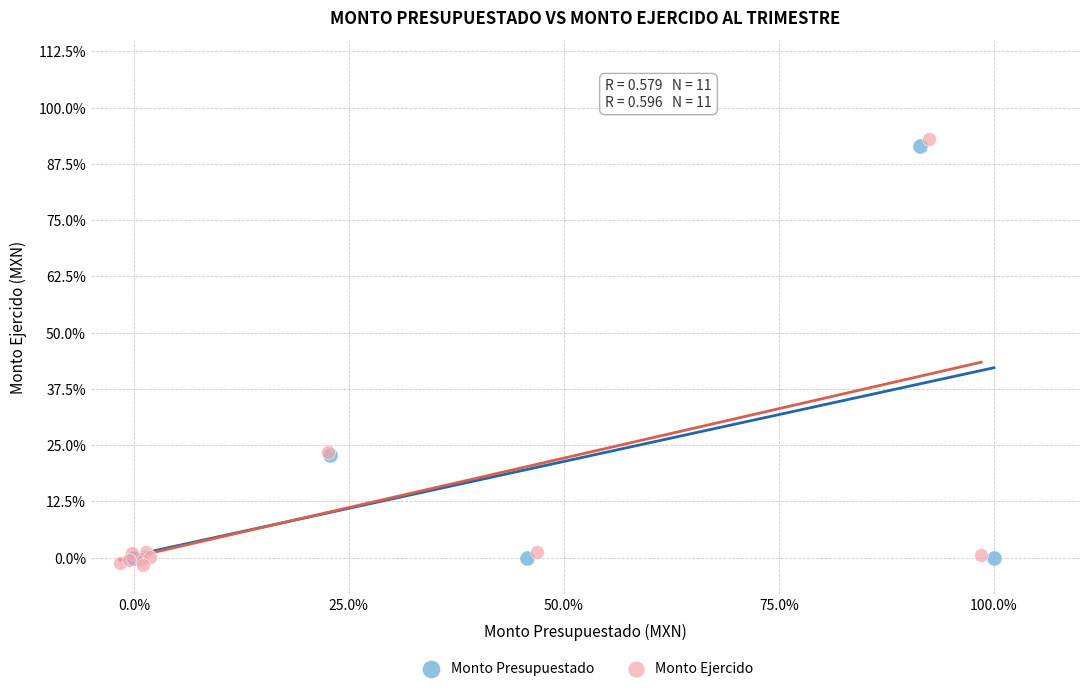

Which series has the widest spread of Y values?

Monto Ejercido